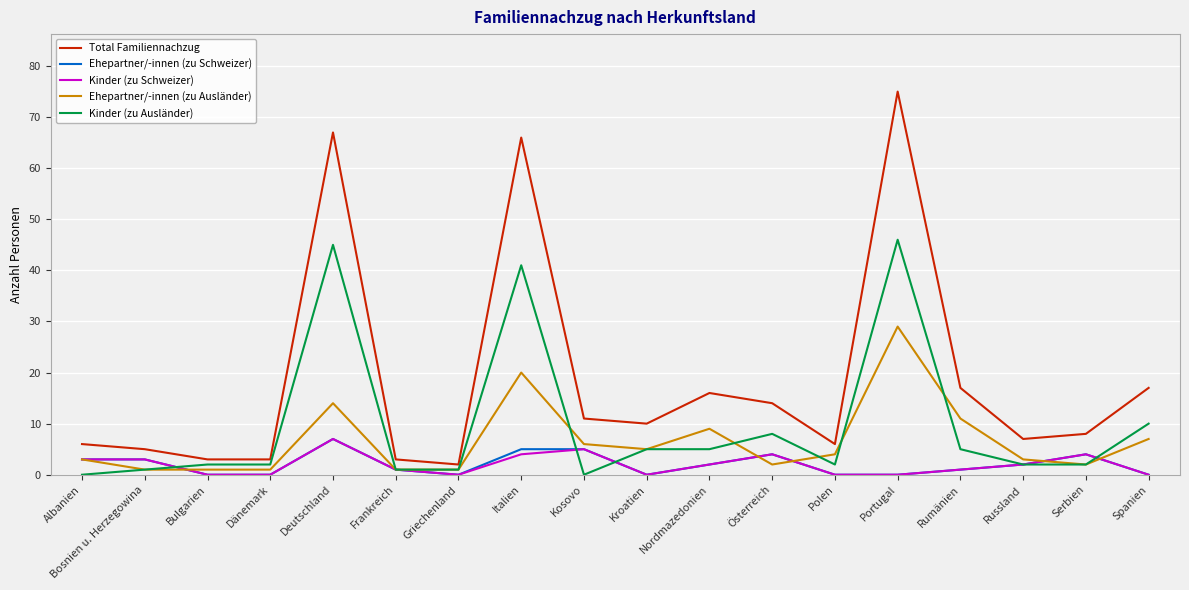

Is it true that Ehepartner/-innen (zu Schweizer) equals 3 at Deutschland?

False